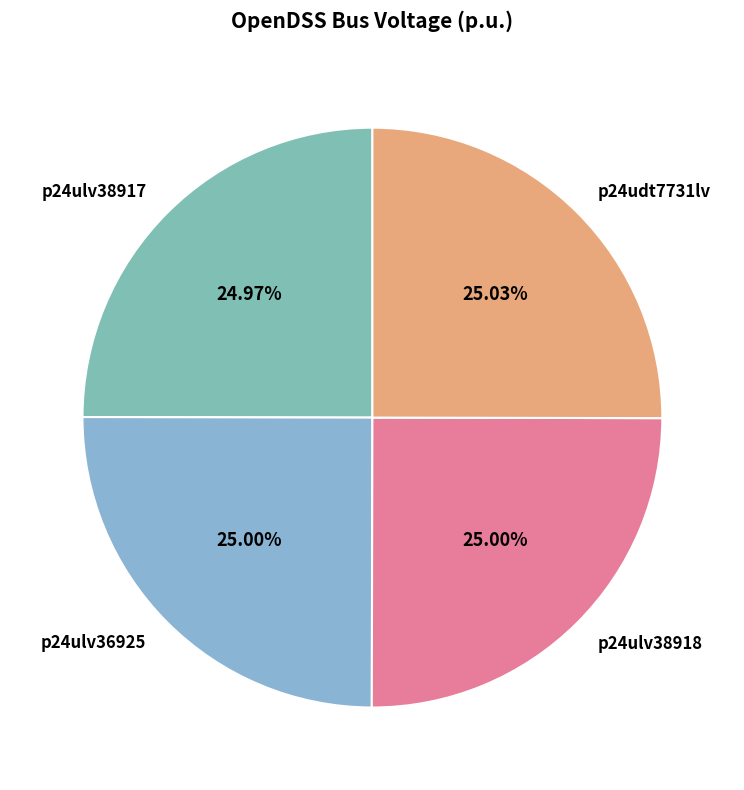

How much of the chart is everything except p24ulv36925?

75.0%